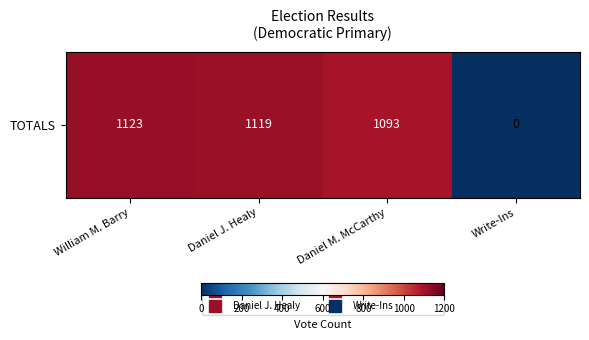

How many values are below 1119?

2